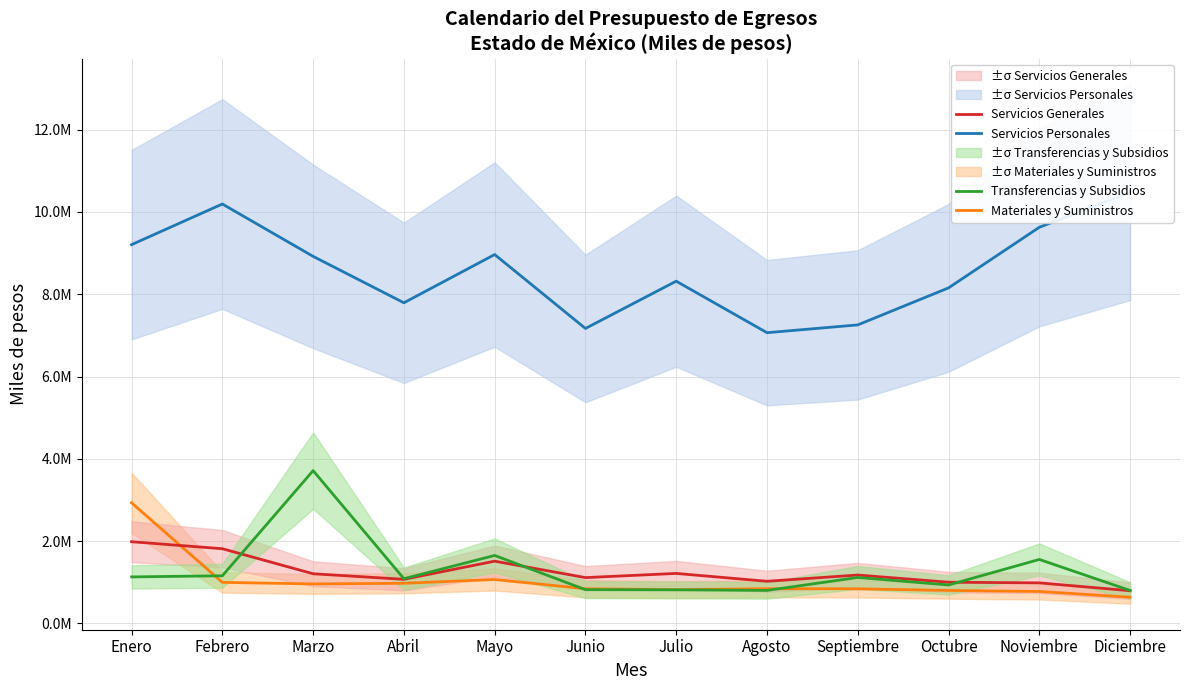

Which series changed the most between Septiembre and Noviembre?

Servicios Personales